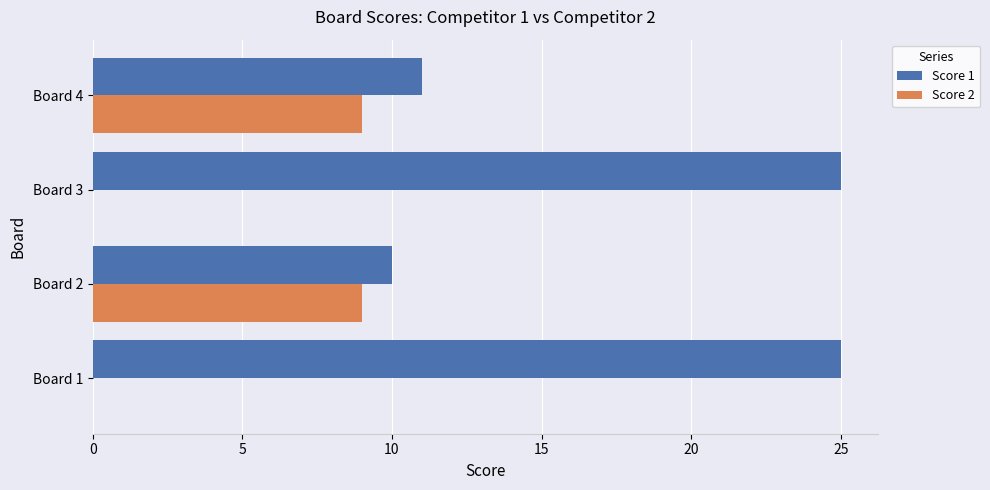

What is the sum of all Score 2 values?

18